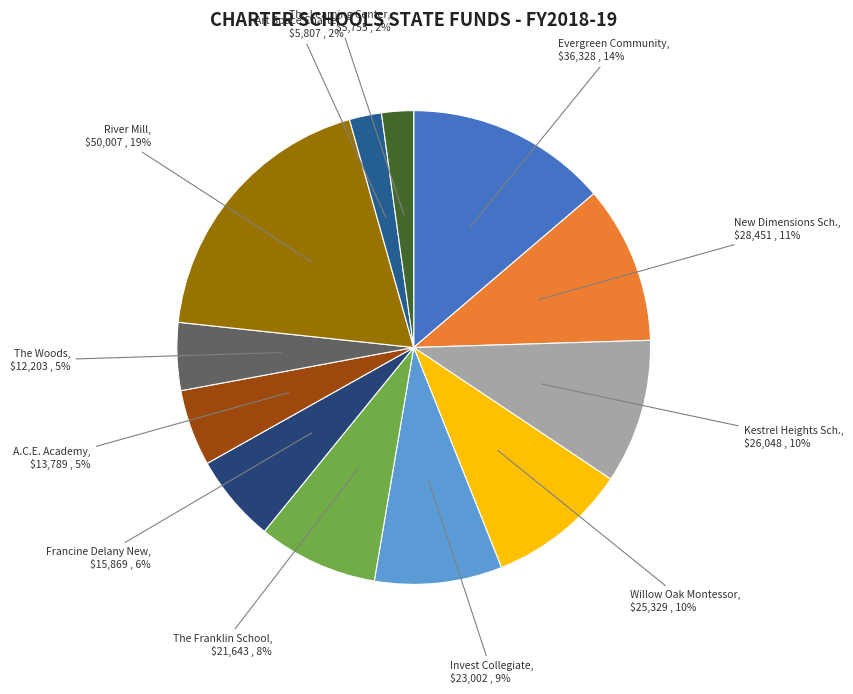

Count the number of slices in the pie.

12